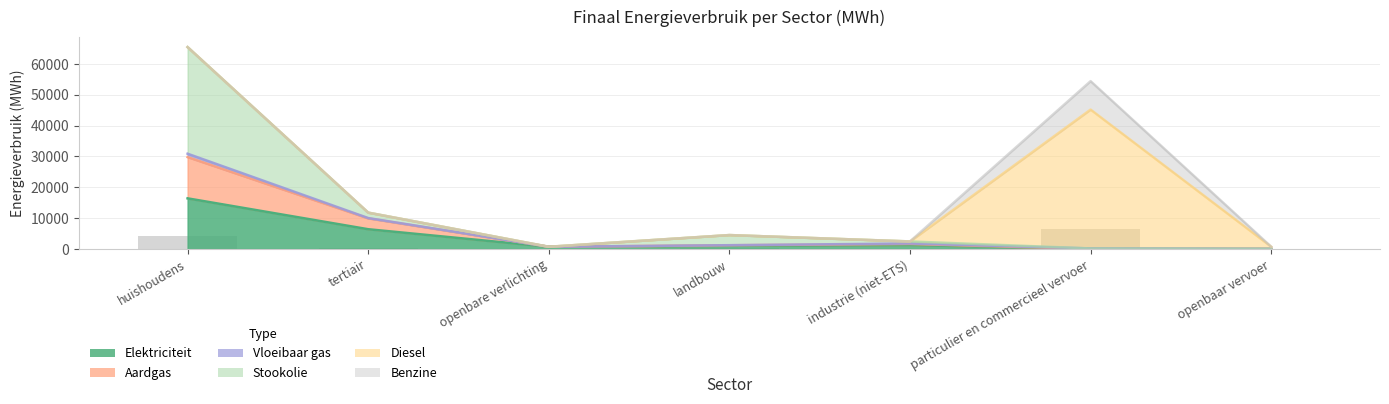

The Aardgas series shows 5.3 at openbaar vervoer. True or false?

False